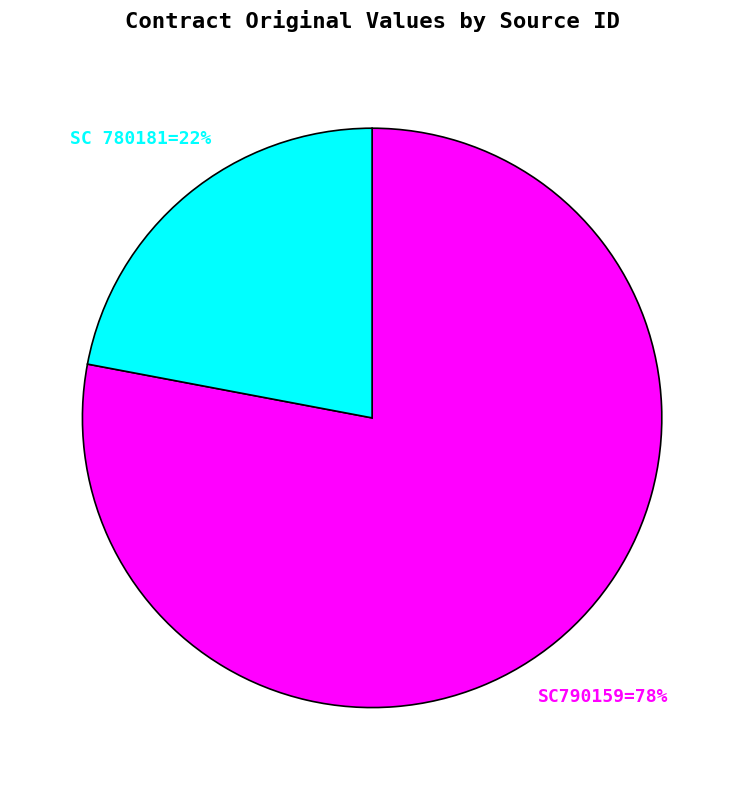

To the nearest percent, what is the difference between the largest and smallest slice percentages?

56%